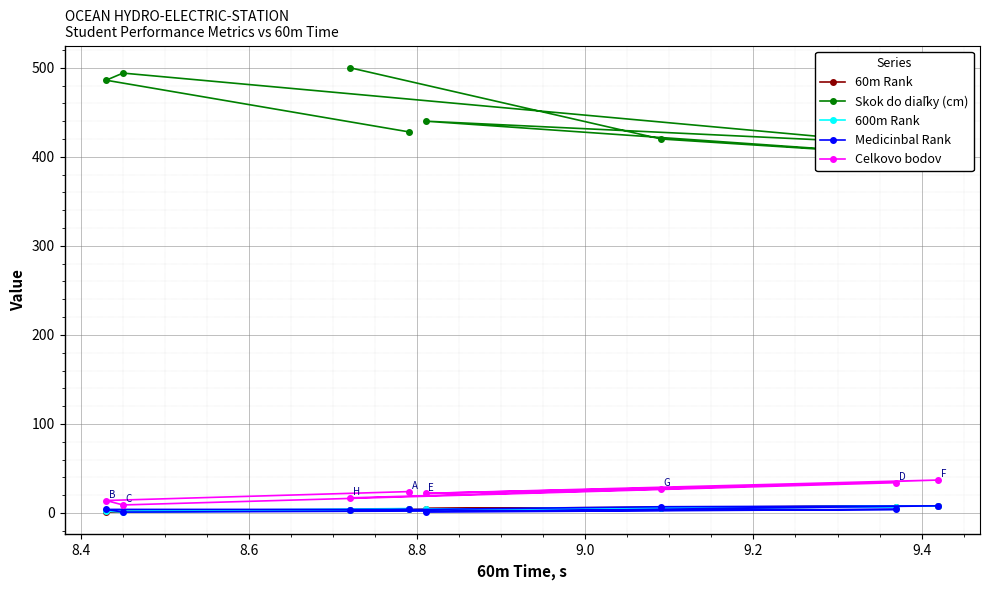

Does the chart display data point markers on the line(s)?

Yes